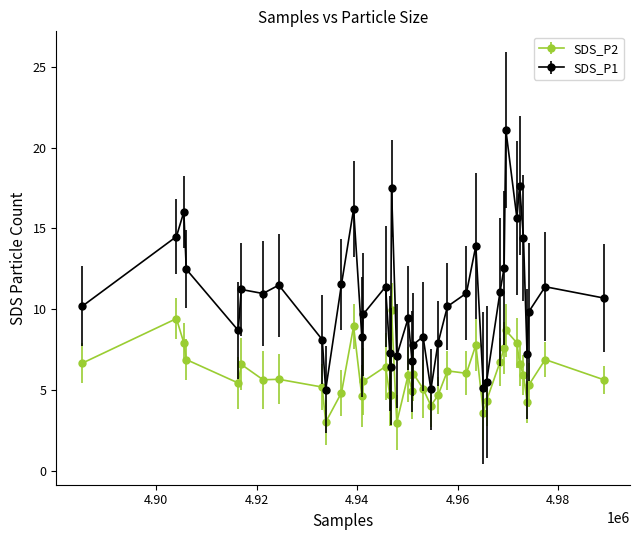

Which series has the widest spread of values?

SDS_P1